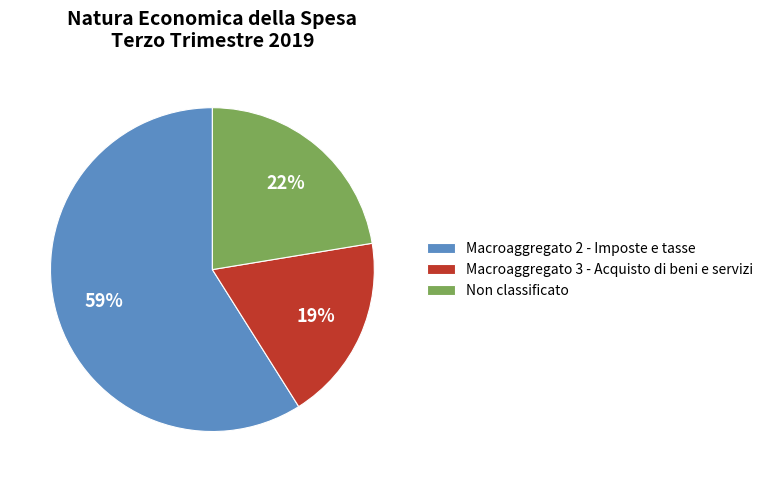

Do Macroaggregato 2 - Imposte e tasse and Macroaggregato 3 - Acquisto di beni e servizi together represent more than half of the pie?

Yes